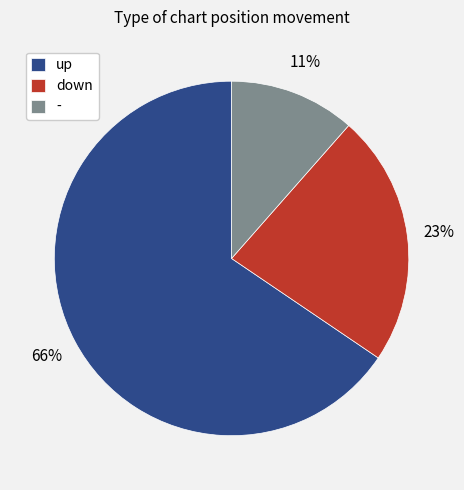

To the nearest percent, what is the average slice percentage?

33%